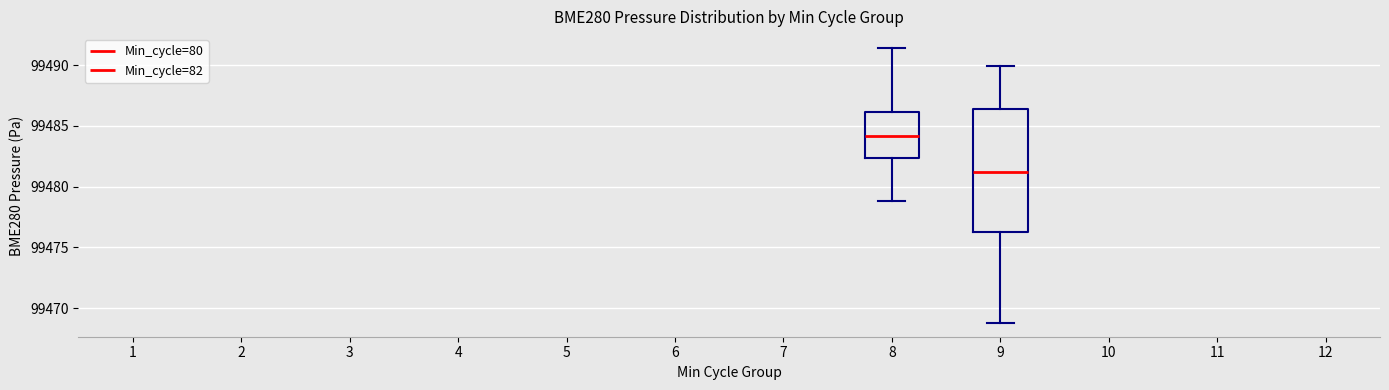

Comparing the boxes themselves (not the whiskers), which one is the tallest?

9